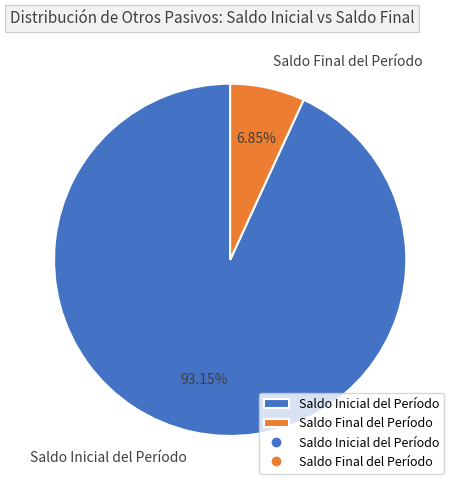

To the nearest percent, what percentage of the pie is Saldo Final del Período?

7%